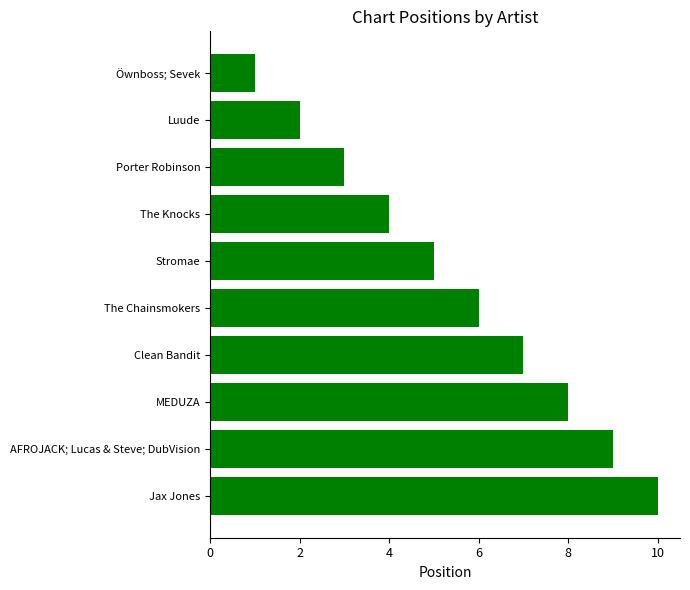

How many values are between 3 and 8?

6